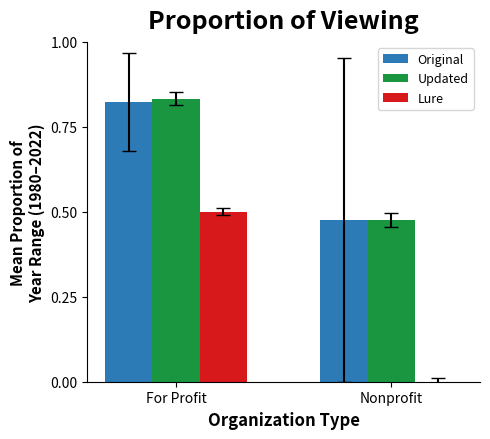

At which category is the sum across all series the highest?

For Profit